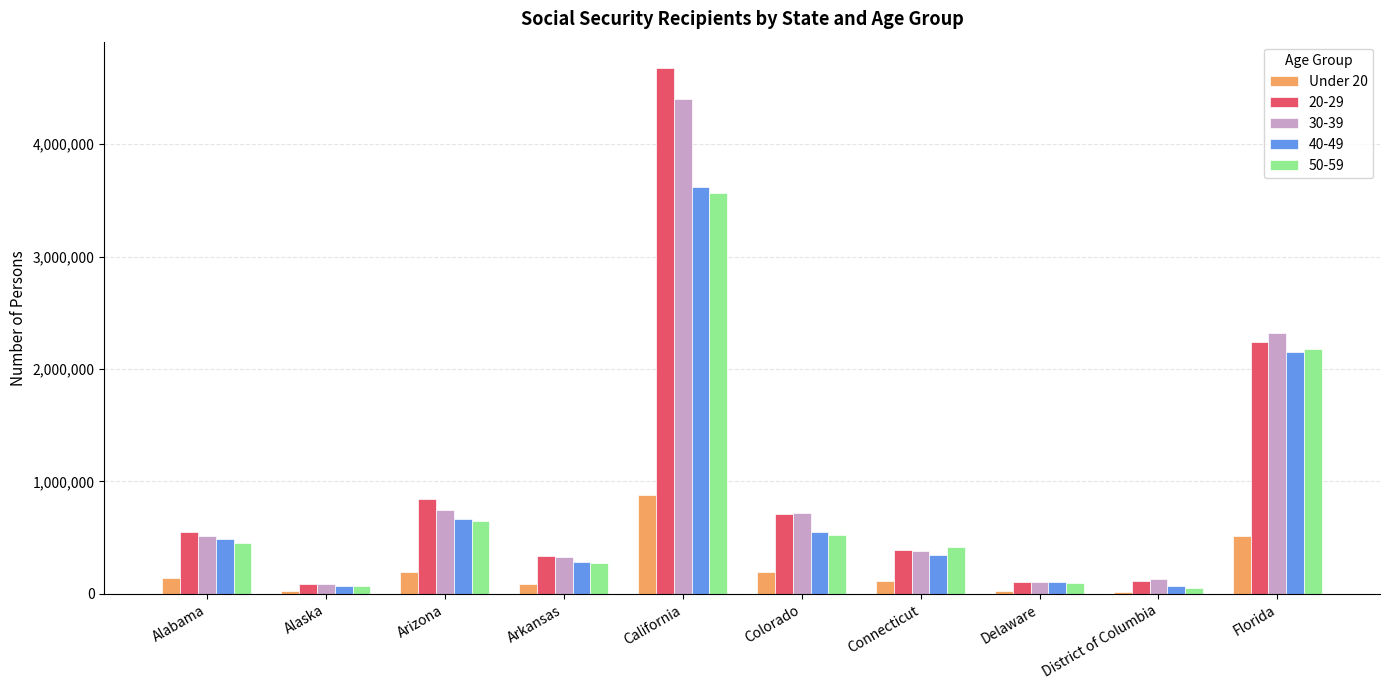

What is the difference between the highest and lowest values at California?

3796230